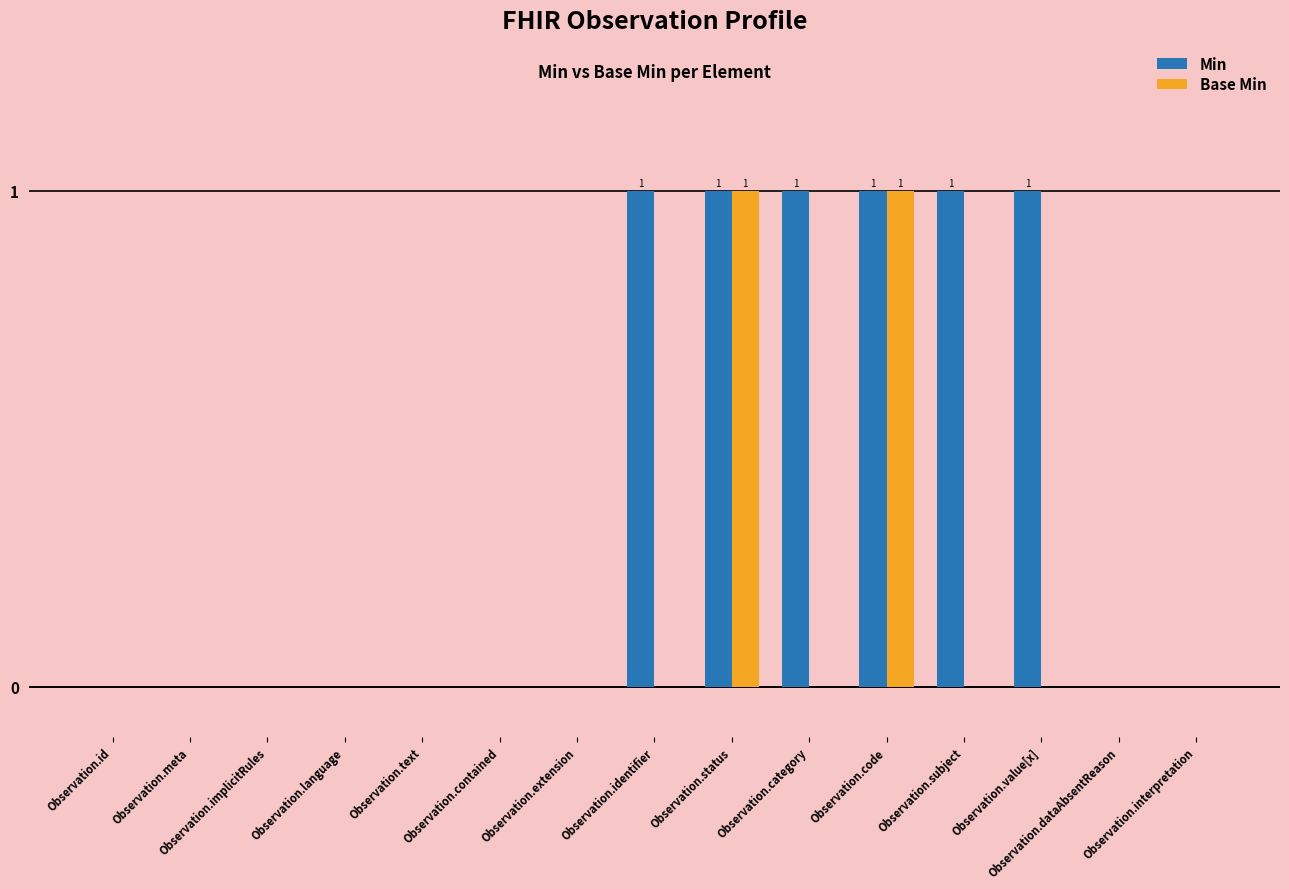

Which series has the largest total across all categories?

Min